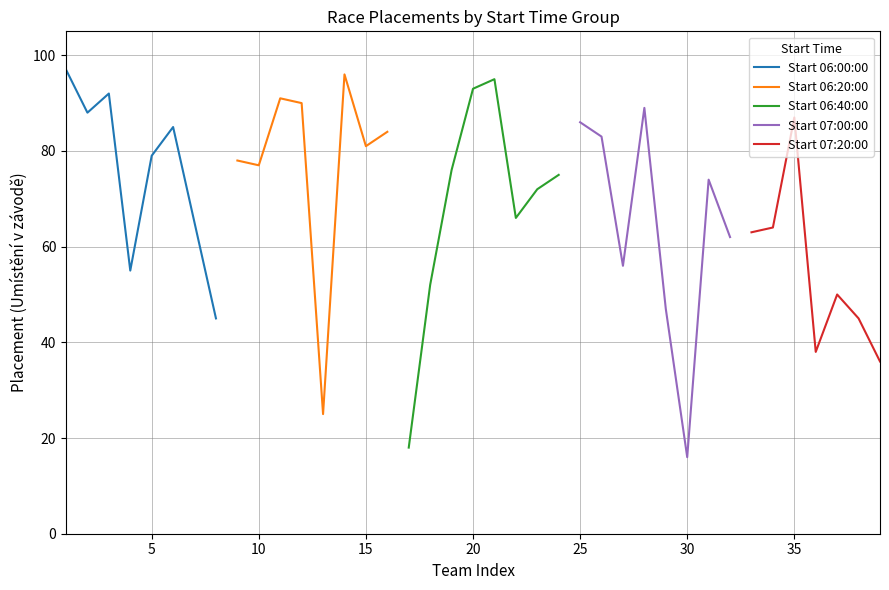

What is the lowest value of the Start 06:00:00 series?

45